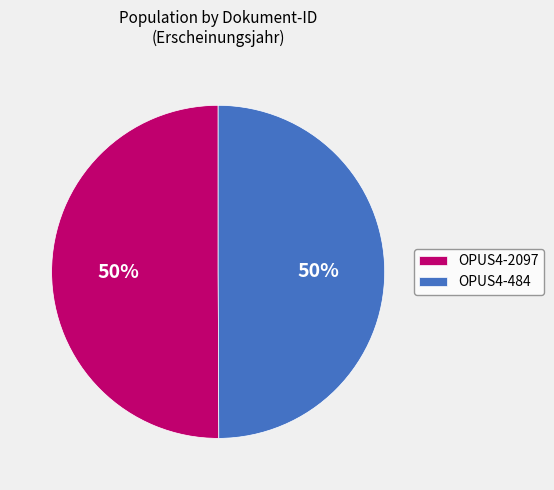

The OPUS4-484 slice represents 50% of the pie. True or false?

True